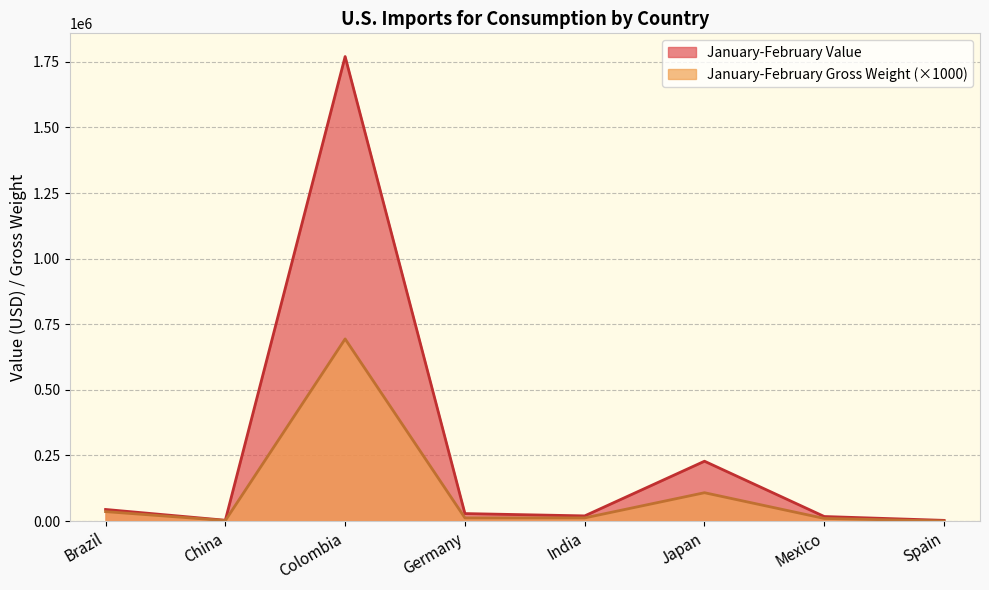

Which series has the largest total across all categories?

January-February Value